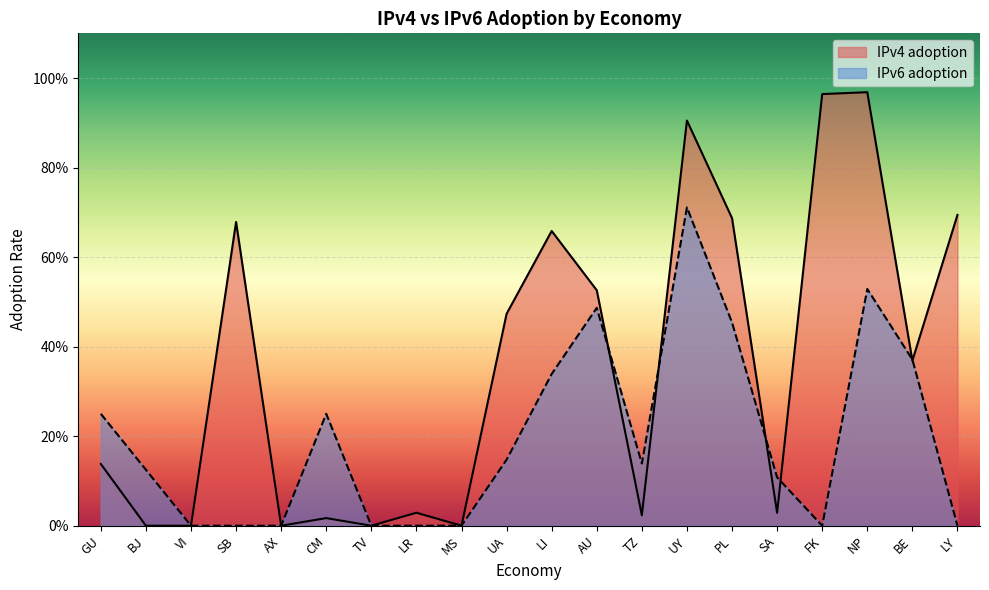

List the series in order of their overall mean, highest first.

IPv4 adoption, IPv6 adoption